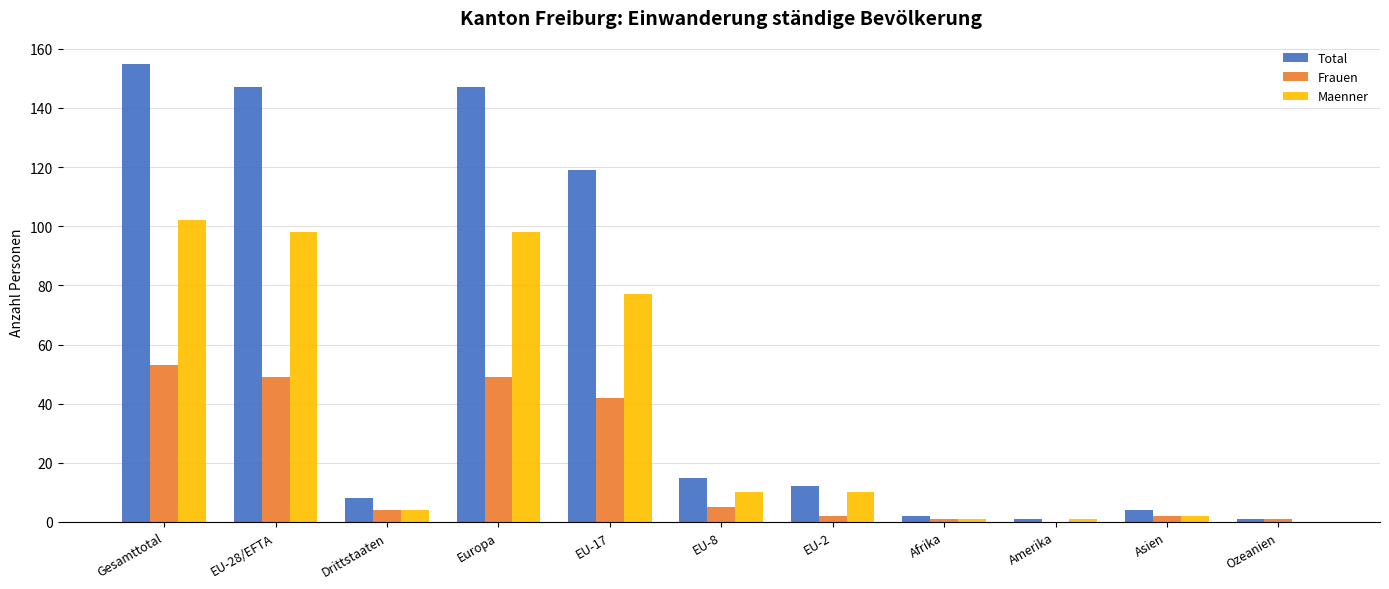

Between EU-28/EFTA and Asien, which series saw the biggest shift?

Total